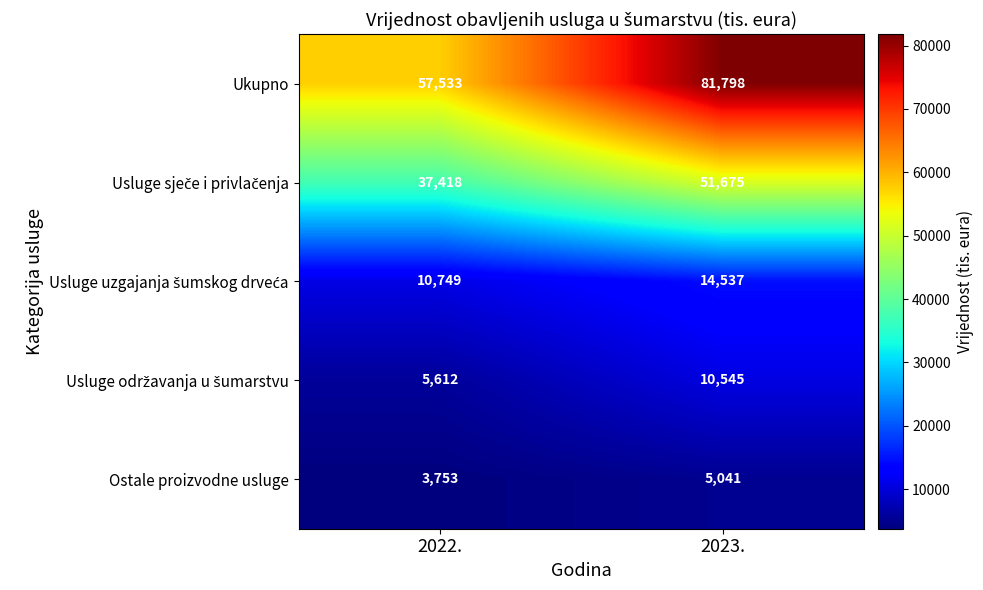

What is the difference between the maximum and minimum values in the Ostale proizvodne usluge series?

1288